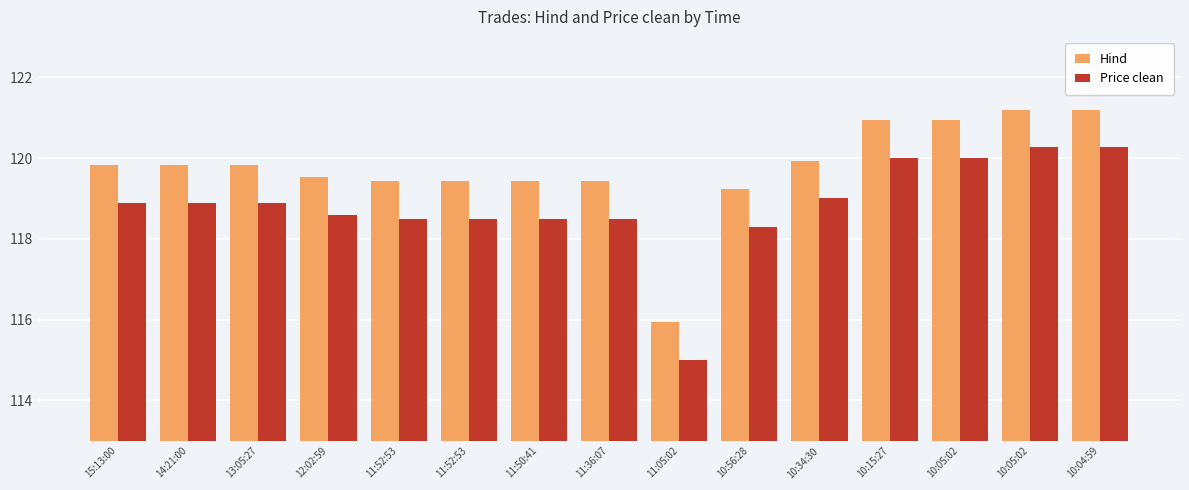

How many bars are there in each group?

2